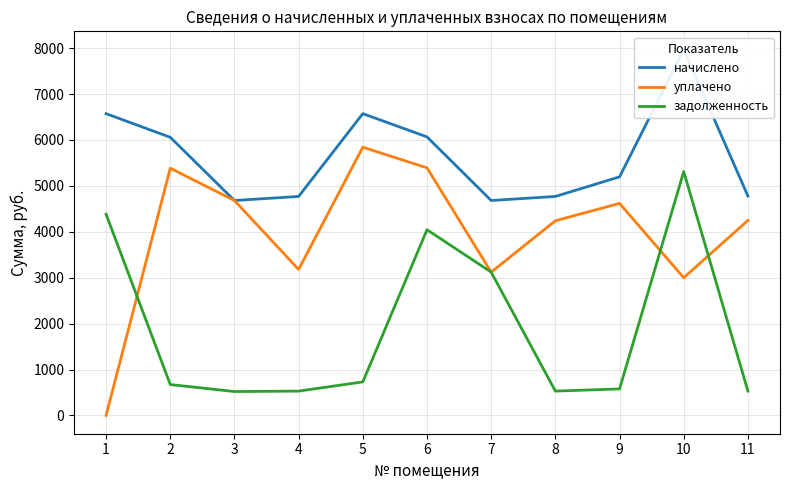

The задолженность series shows 844.3 at 3. True or false?

False